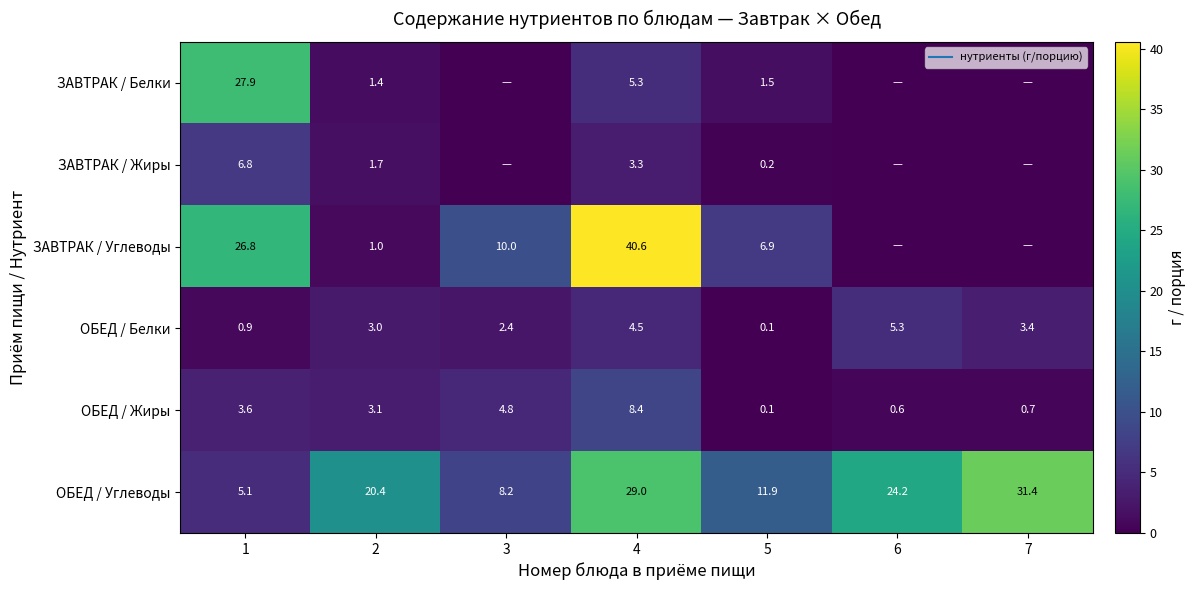

Which series has the largest total across all categories?

ОБЕД / Углеводы